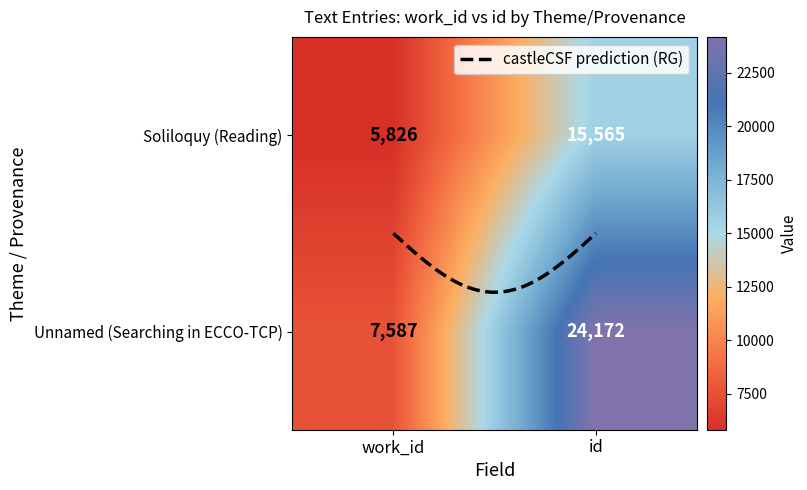

What is the sum of all Soliloquy values?

21391